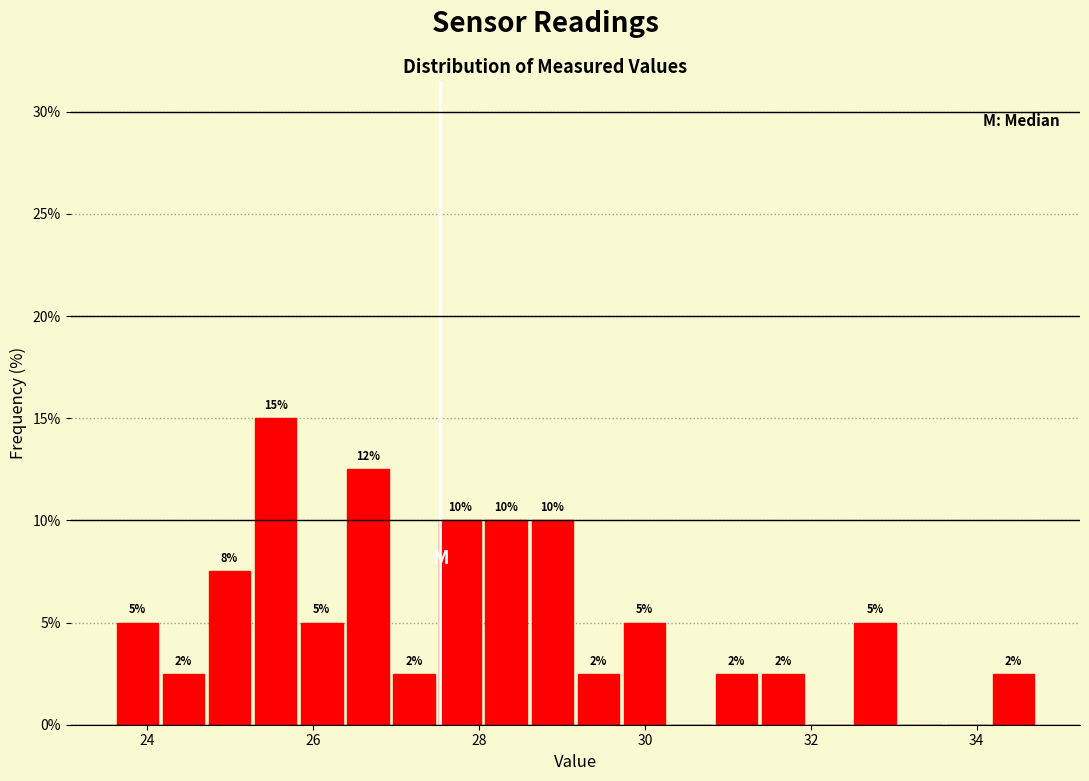

Around what value on the x-axis is the tallest bar? Give the approximate position of its centre, as read against the axis.

25.6